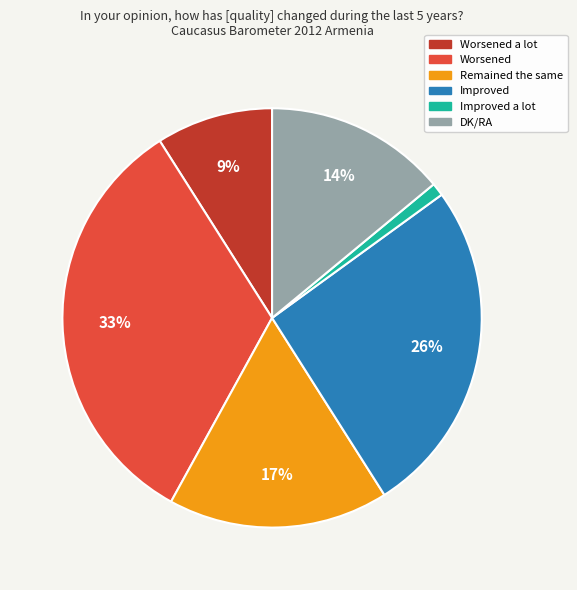

What is the ratio of the value at DK/RA to the value at Improved?

0.5